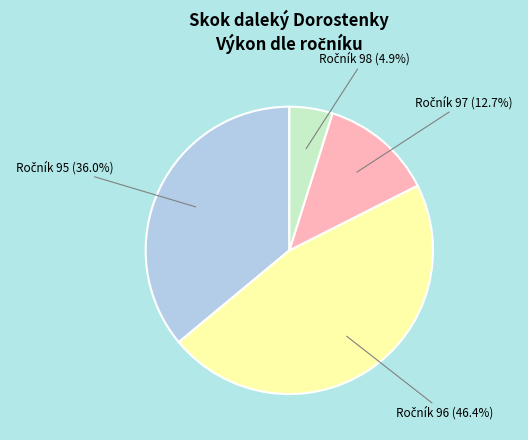

Does any single category account for the majority?

No